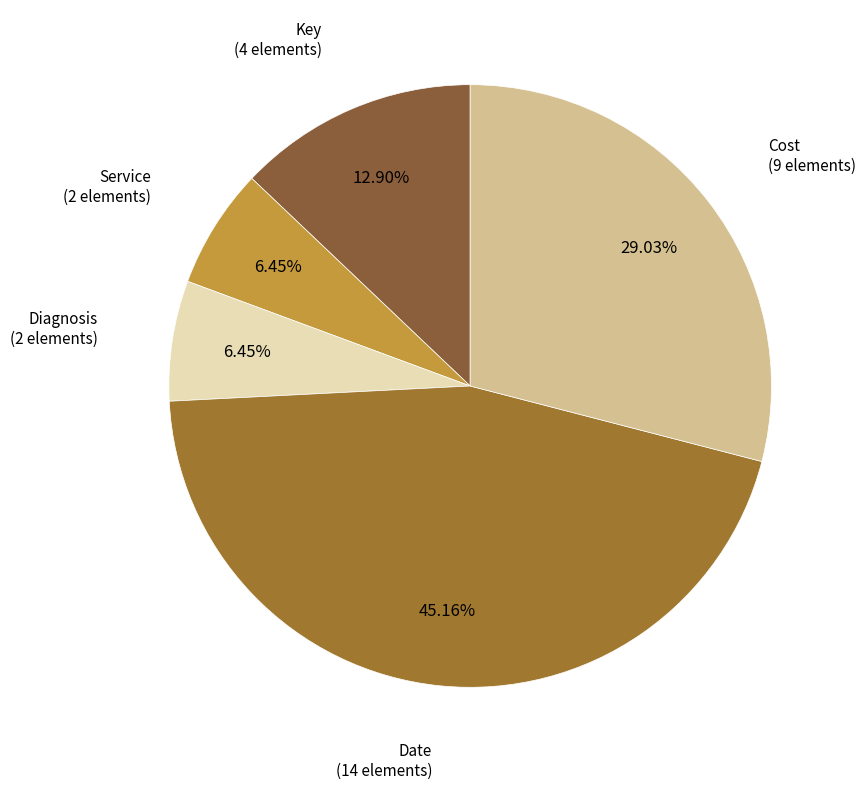

Does any single category account for the majority?

No